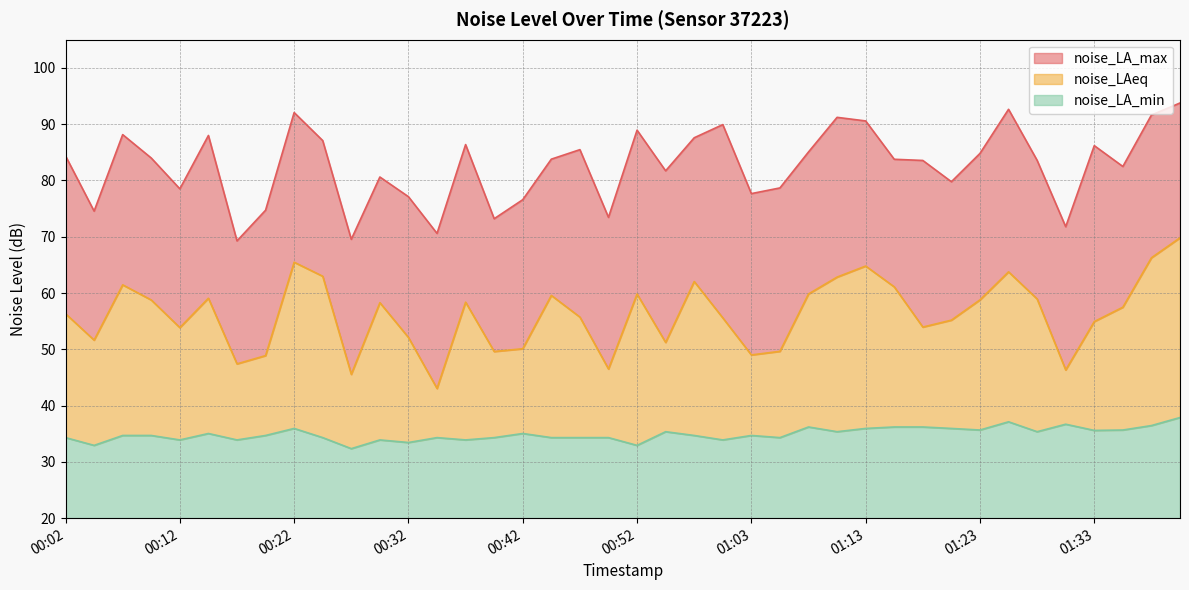

Which series has the largest range (max minus min)?

noise_LAeq